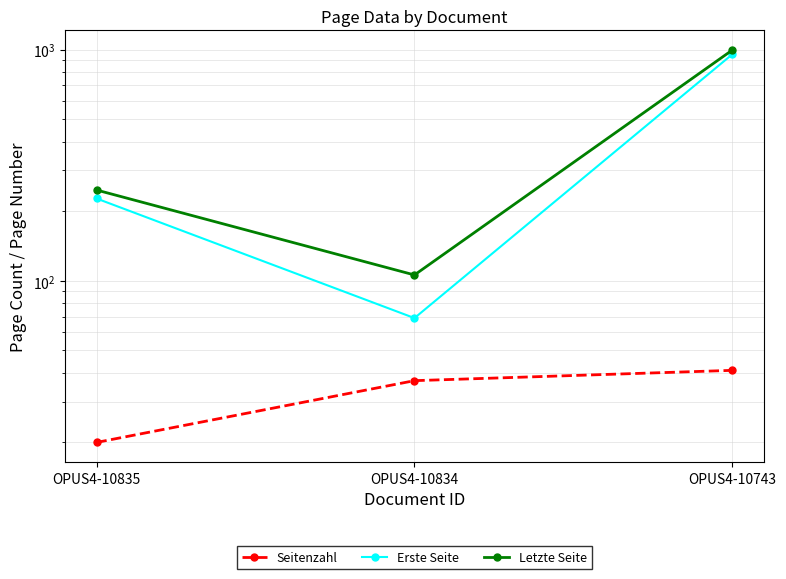

What is the sum of the Letzte Seite values at OPUS4-10834 and OPUS4-10743?

1102